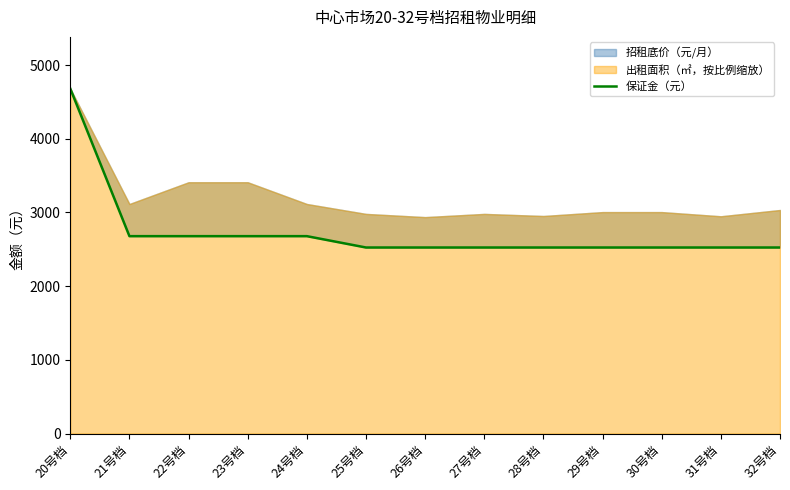

What is the difference between the maximum and minimum values?

2156